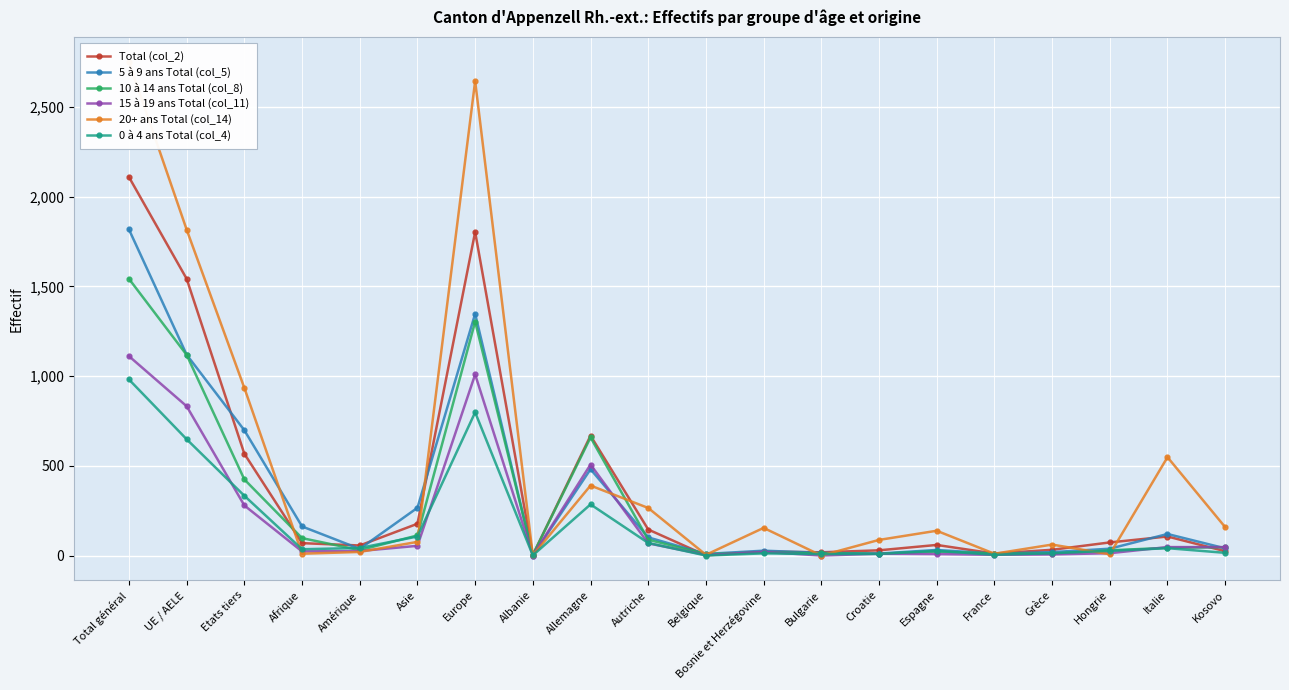

What is the label of the 5th point from the right?

France